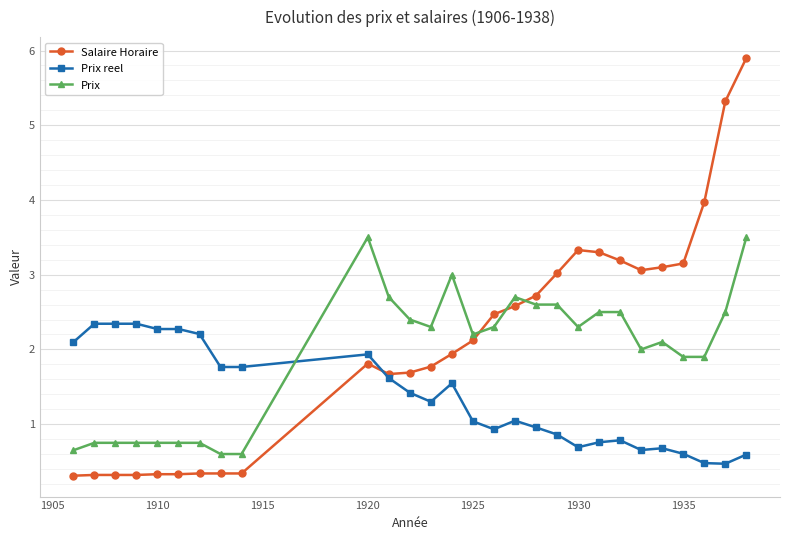

How many data points does each series have?

28